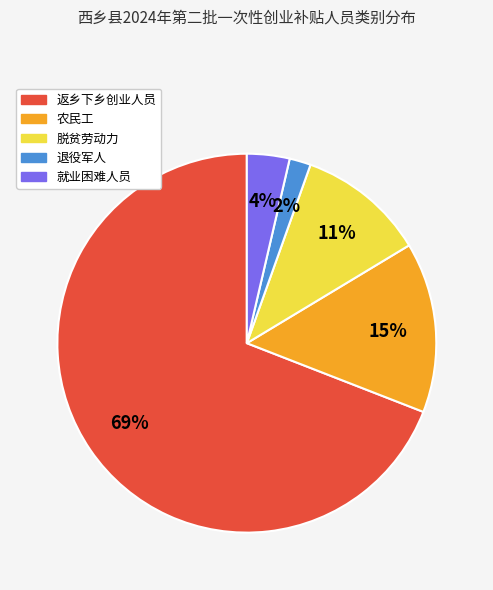

Rank the categories by value from lowest to highest.

退役军人, 就业困难人员, 脱贫劳动力, 农民工, 返乡下乡创业人员